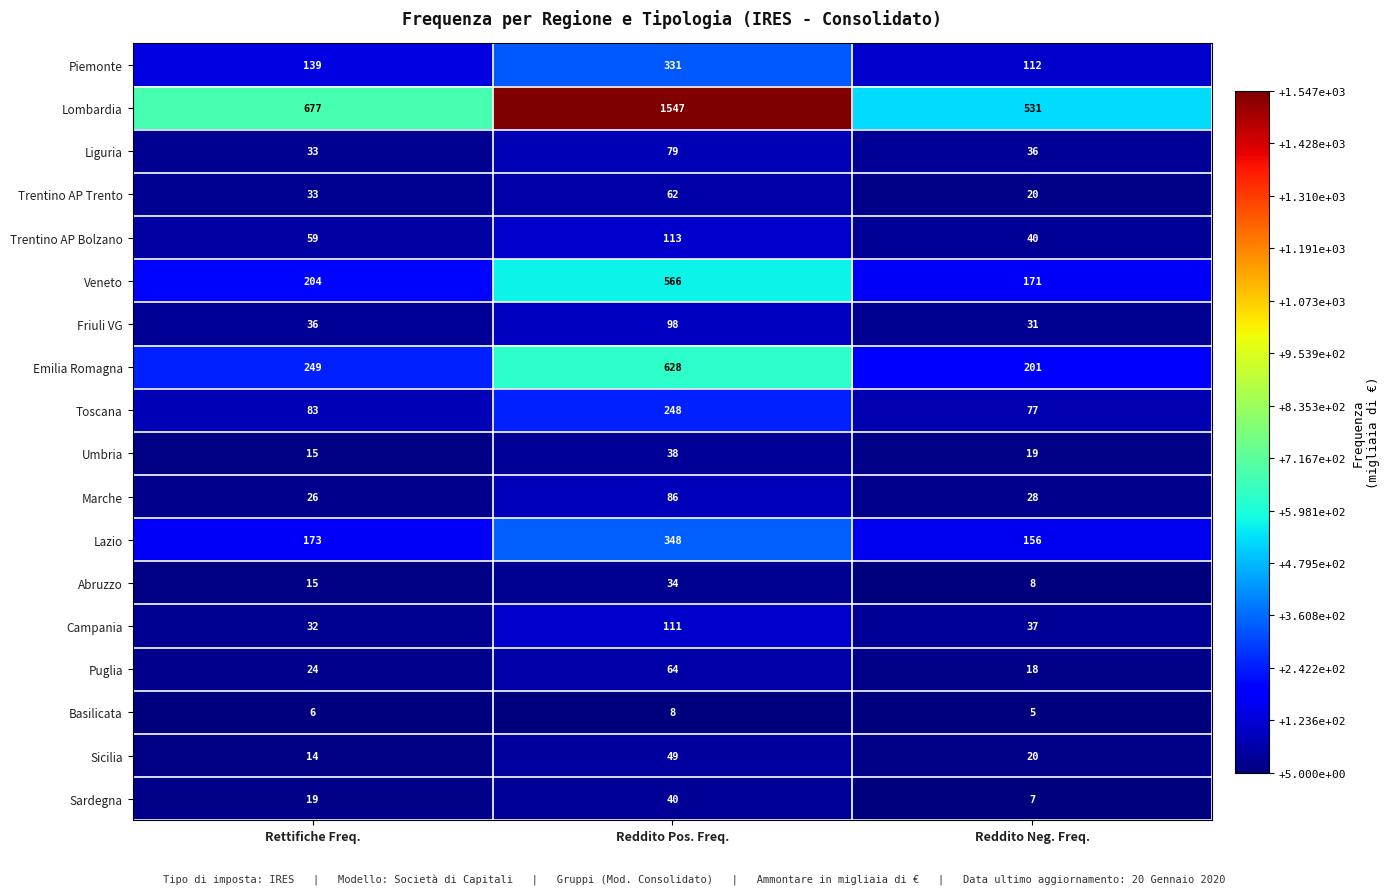

What is the spread (max minus min) of values at Rettifiche Freq.?

671